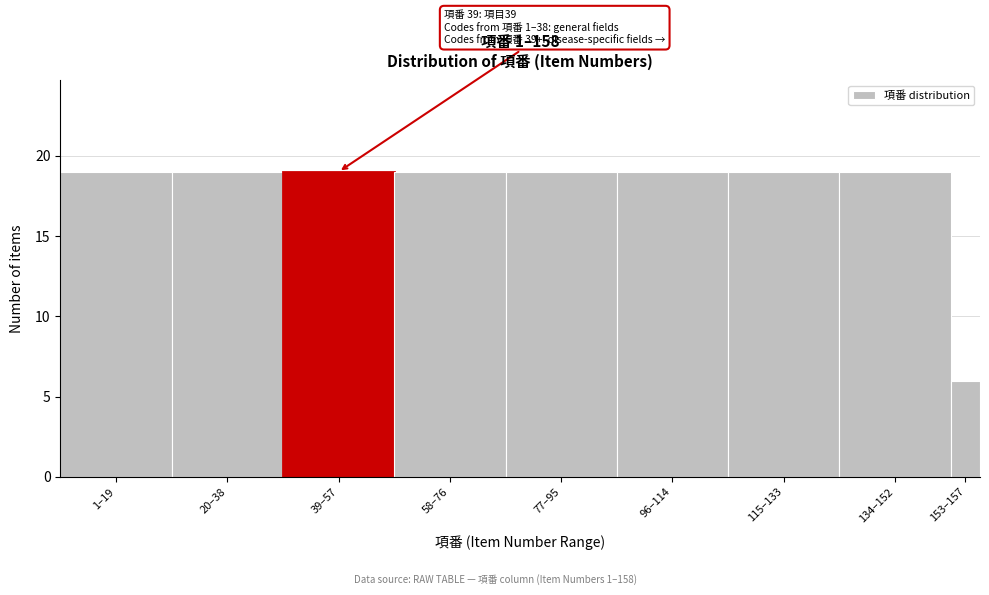

Reading left to right, extract all data points from this chart.

19	19	19	19	19	19	19	19	6